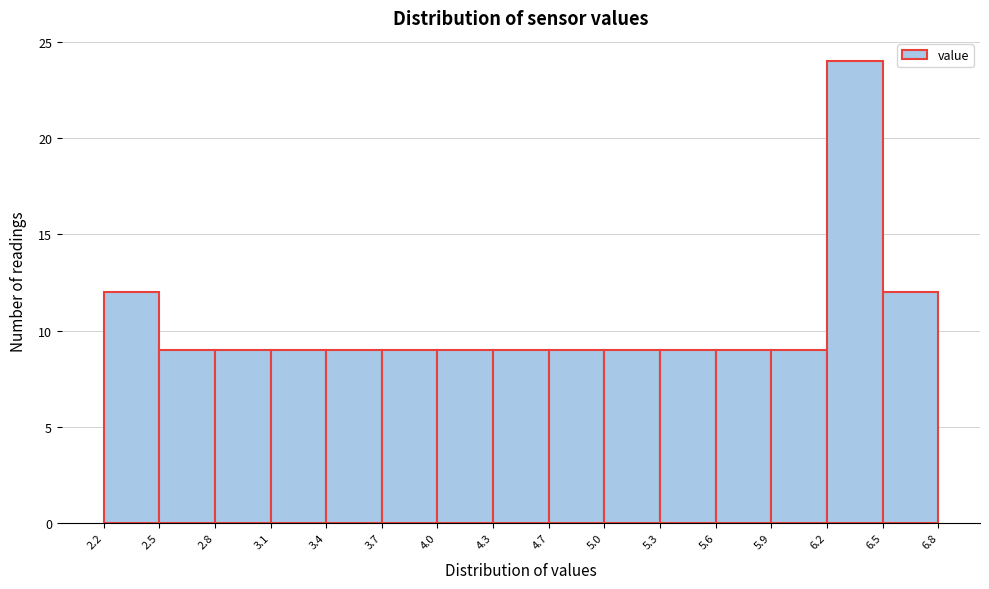

Reading left to right, transcribe this chart: for each bar, give the range it covers on the x-axis and its height. The values are not printed on the chart, so give them approximately, as read against the axis.

2.2 to 2.5: 12
2.5 to 2.8: 9
2.8 to 3.1: 9
3.1 to 3.4: 9
3.4 to 3.7: 9
3.7 to 4.0: 9
4.0 to 4.3: 9
4.3 to 4.7: 9
4.7 to 5.0: 9
5.0 to 5.3: 9
5.3 to 5.6: 9
5.6 to 5.9: 9
5.9 to 6.2: 9
6.2 to 6.5: 24
6.5 to 6.8: 12